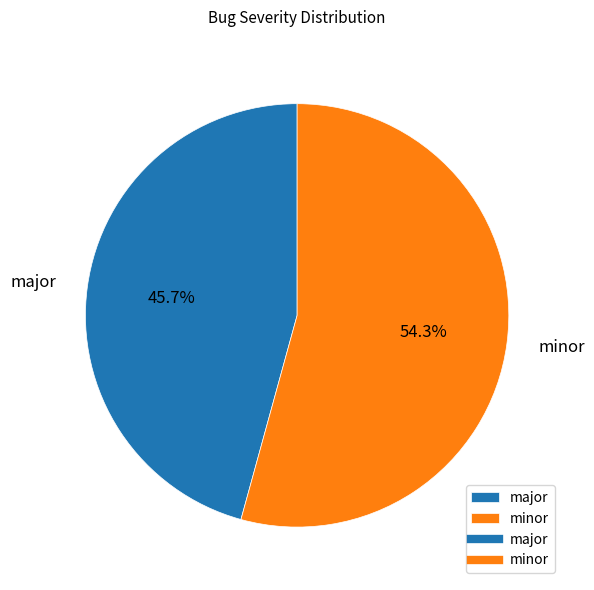

True or false: major accounts for 54% of the total.

False